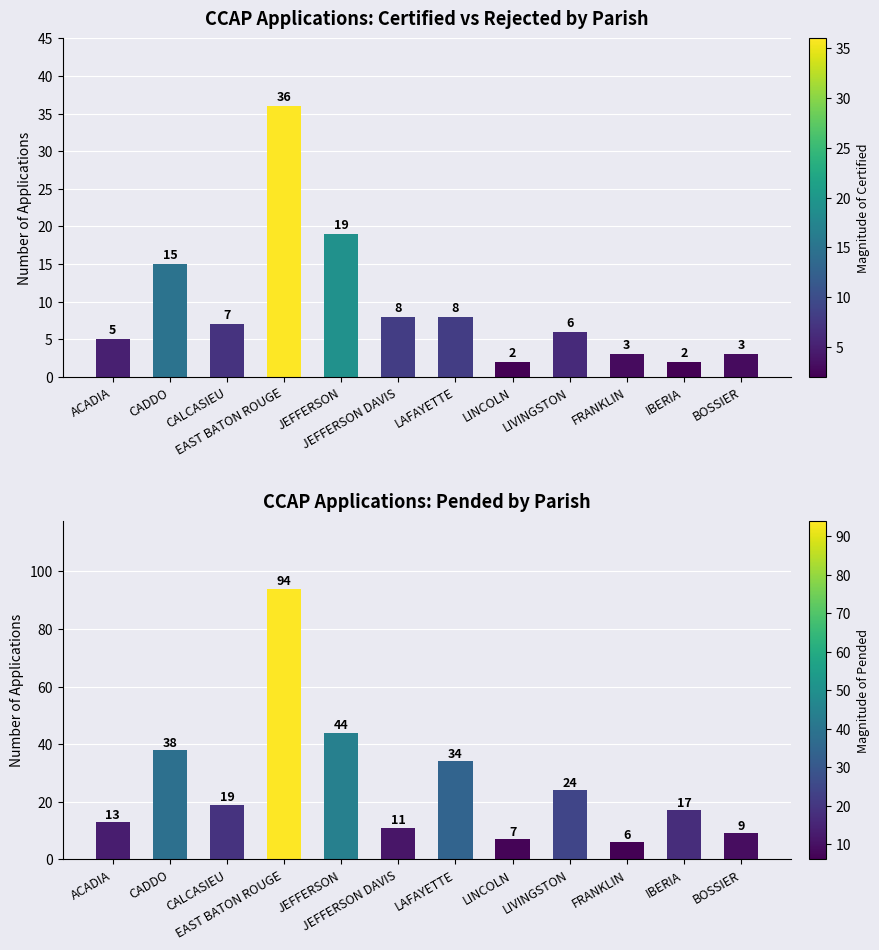

Reading left to right, list all the values displayed in this chart.

CERTIFIED: 5	15	7	36	19	8	8	2	6	3	2	3
PENDED: 13	38	19	94	44	11	34	7	24	6	17	9